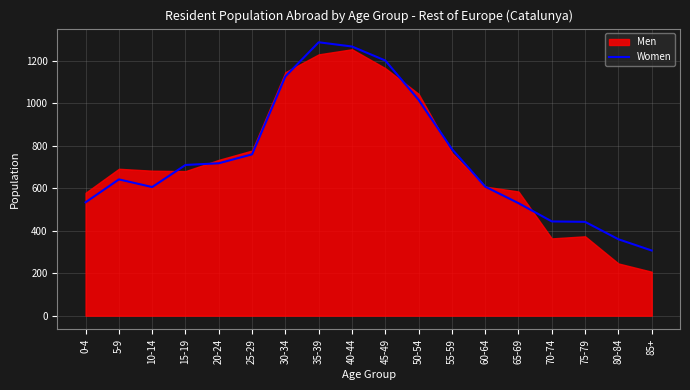

The value of Women at 50-54 is 1017. True or false?

True